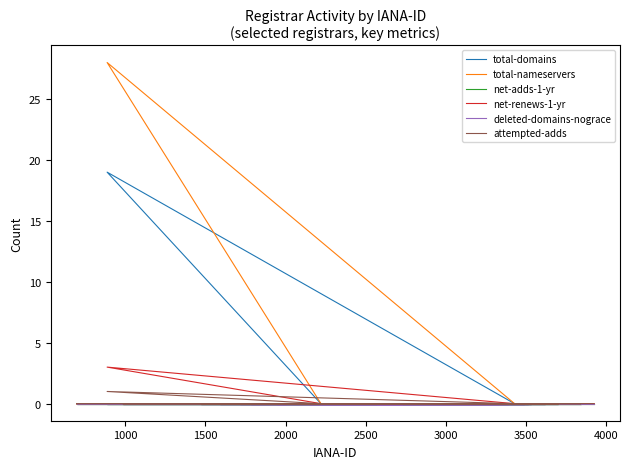

What is the maximum value shown in the chart?

28